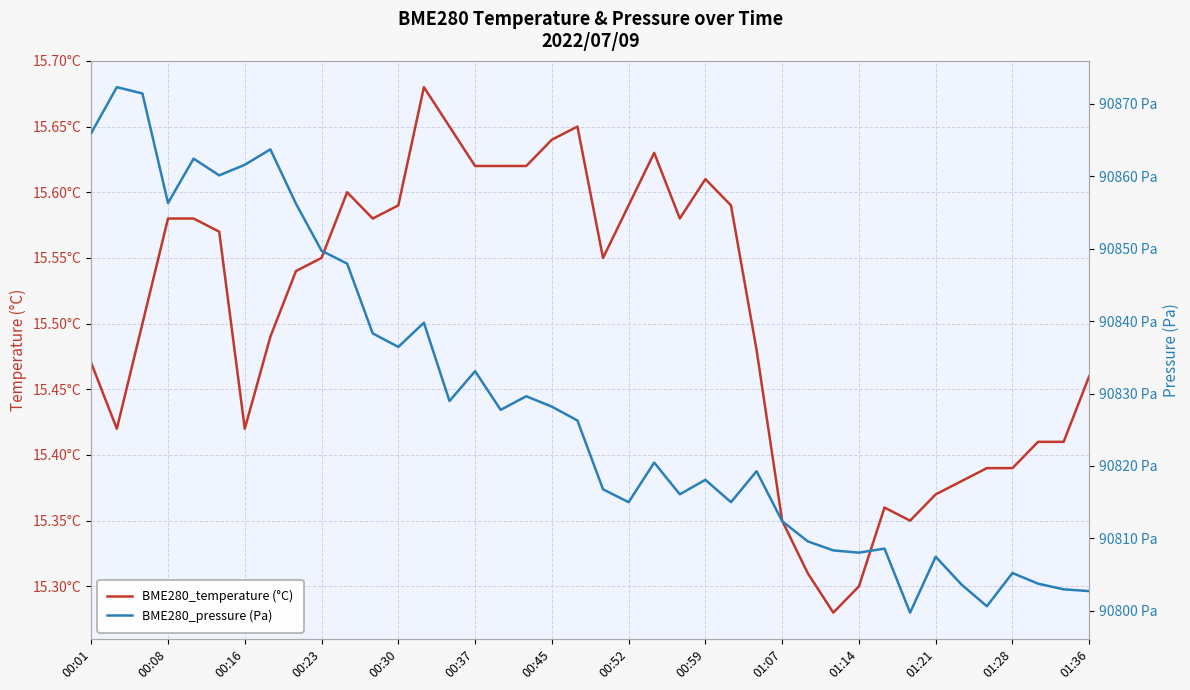

Which series has the largest total across all categories?

BME280_pressure (Pa)